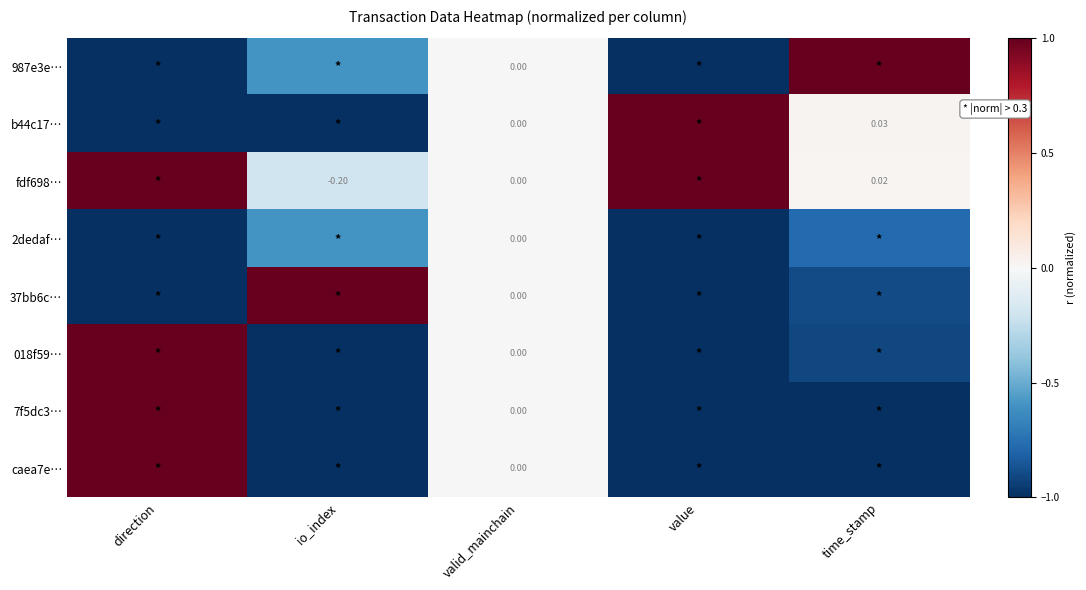

Read the 2dedaf… value at direction.

-1.0